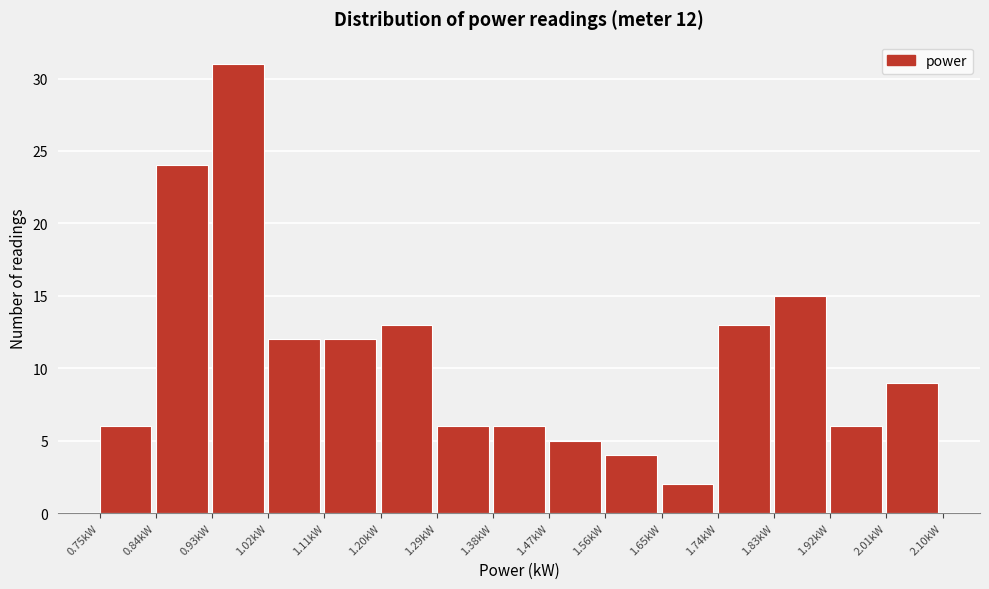

Over which range of the x-axis is the bar tallest?

0.93 to 1.02